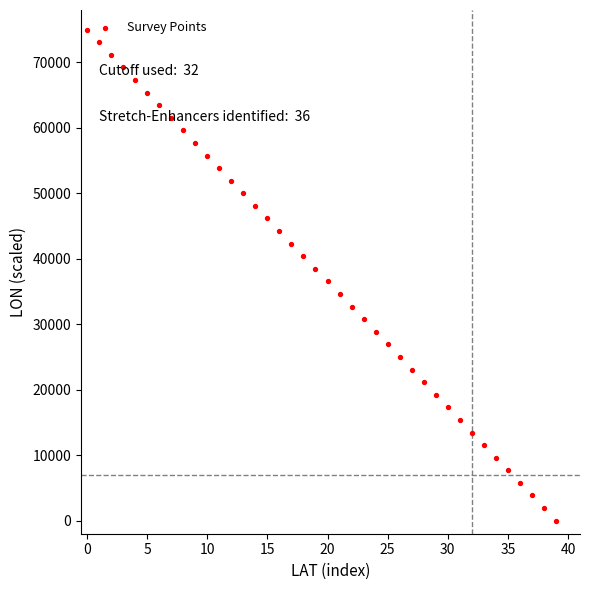

What is the range of Y values (max minus min)?

75000.0